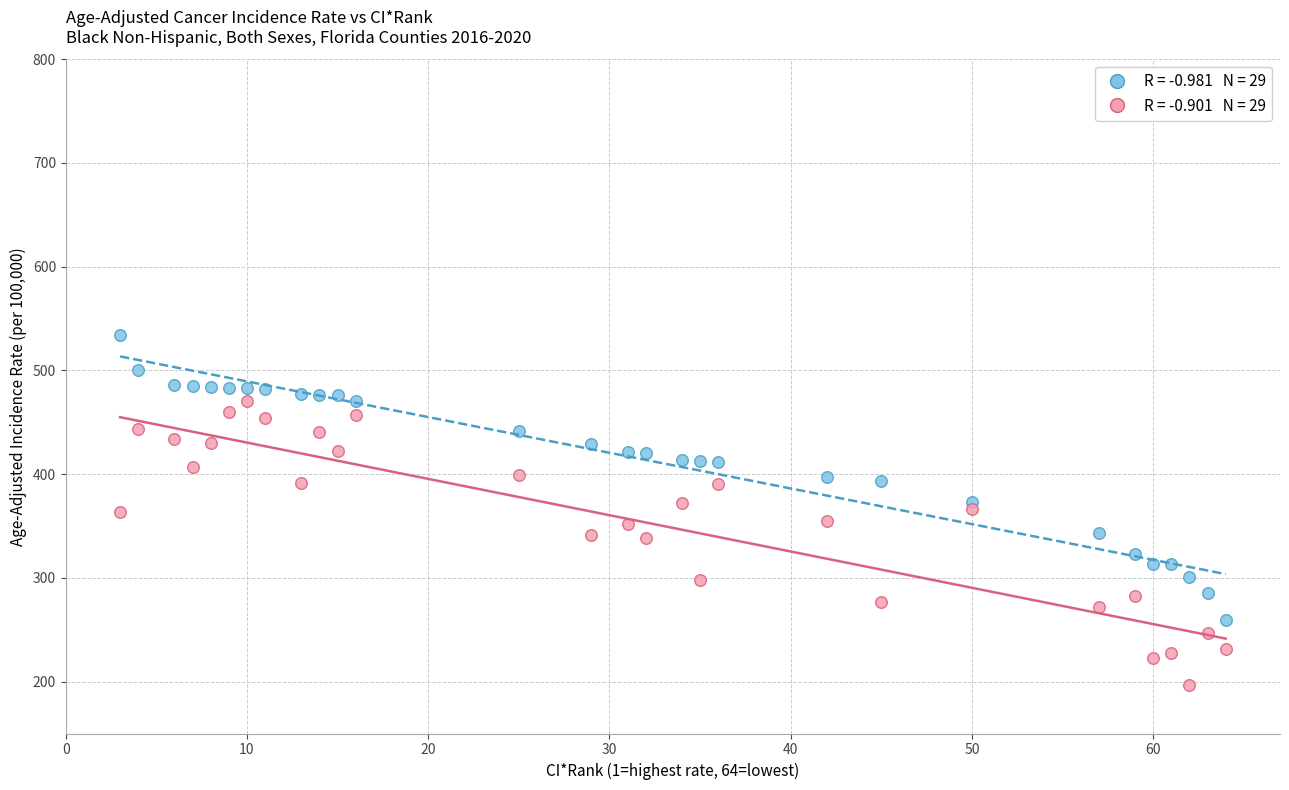

Across all data points, what is the range of Y values (max minus min)?

337.2